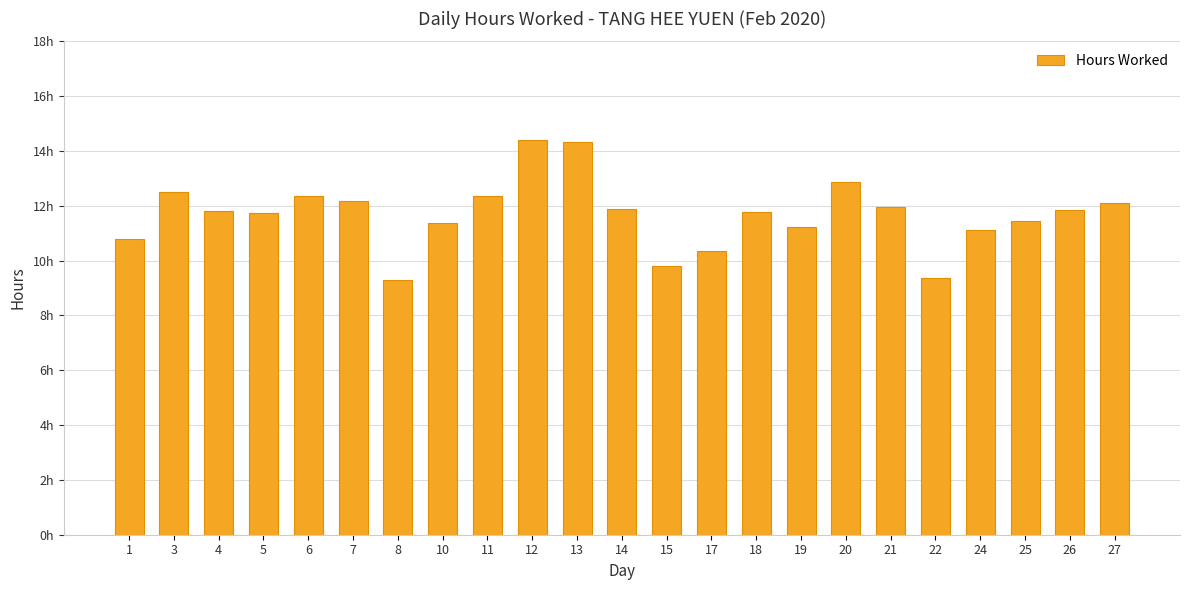

Are the bars horizontal?

No